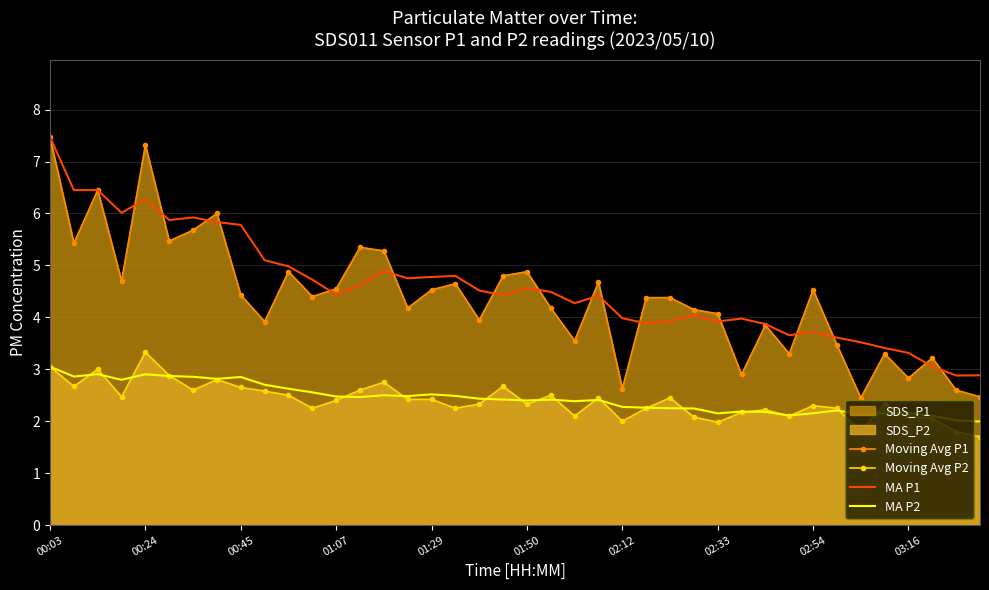

The MA P2 series shows 1.3 at 02:54. True or false?

False